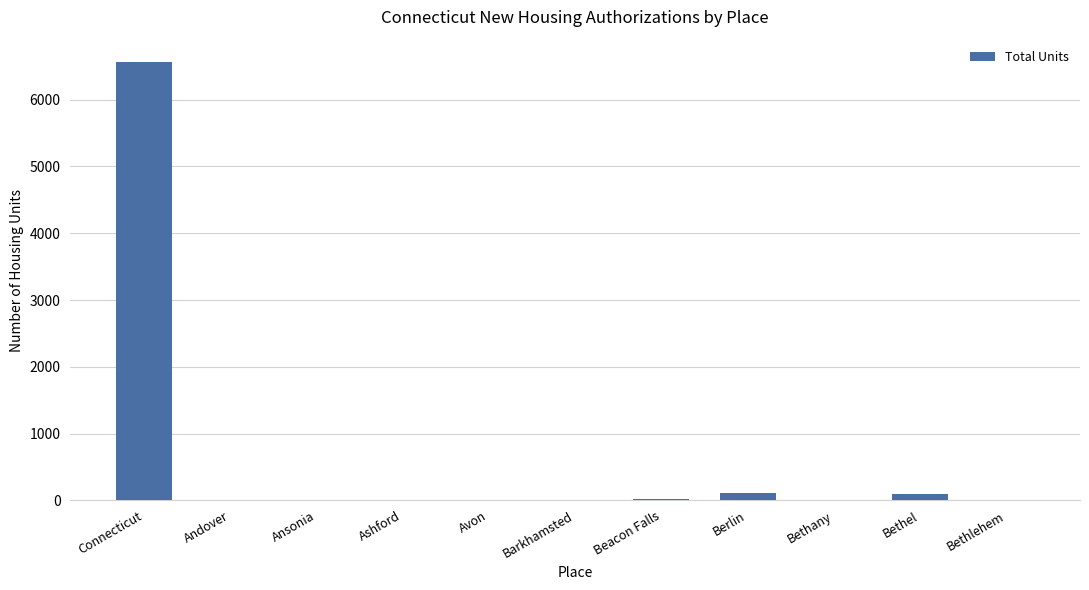

The chart shows a value of 6570 at Connecticut. True or false?

True